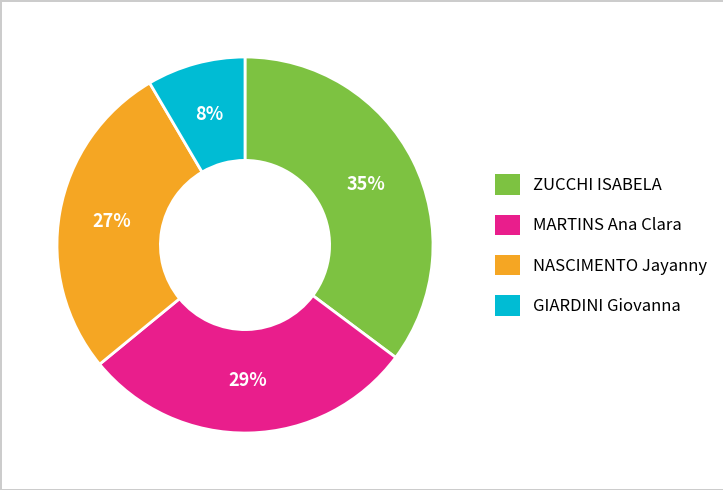

What percentage is the MARTINS Ana Clara slice, to the nearest percent?

29%